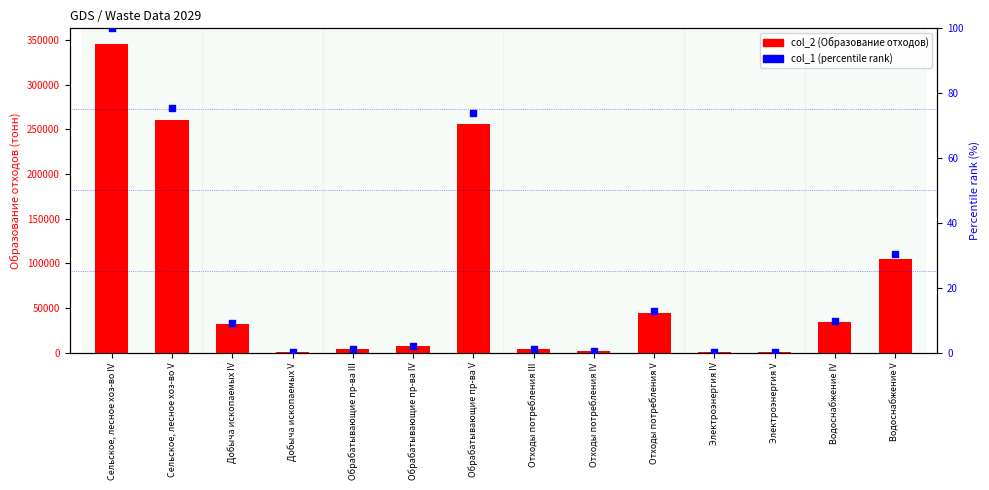

At which category is the sum across all series the highest?

Сельское, лесное хоз-во IV